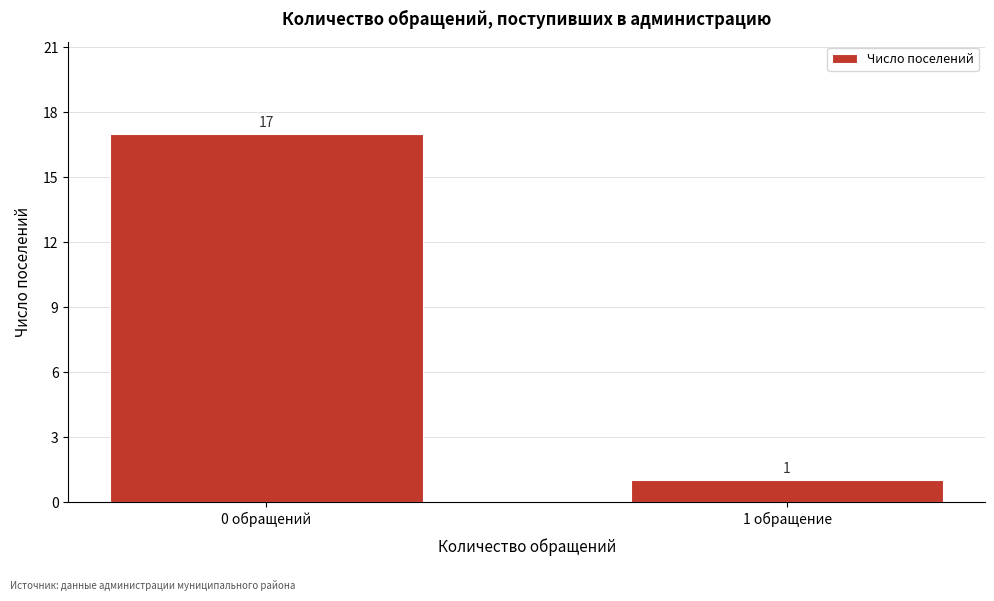

Reading left to right, what are all the values shown in this chart?

0 обращений=17	1 обращение=1